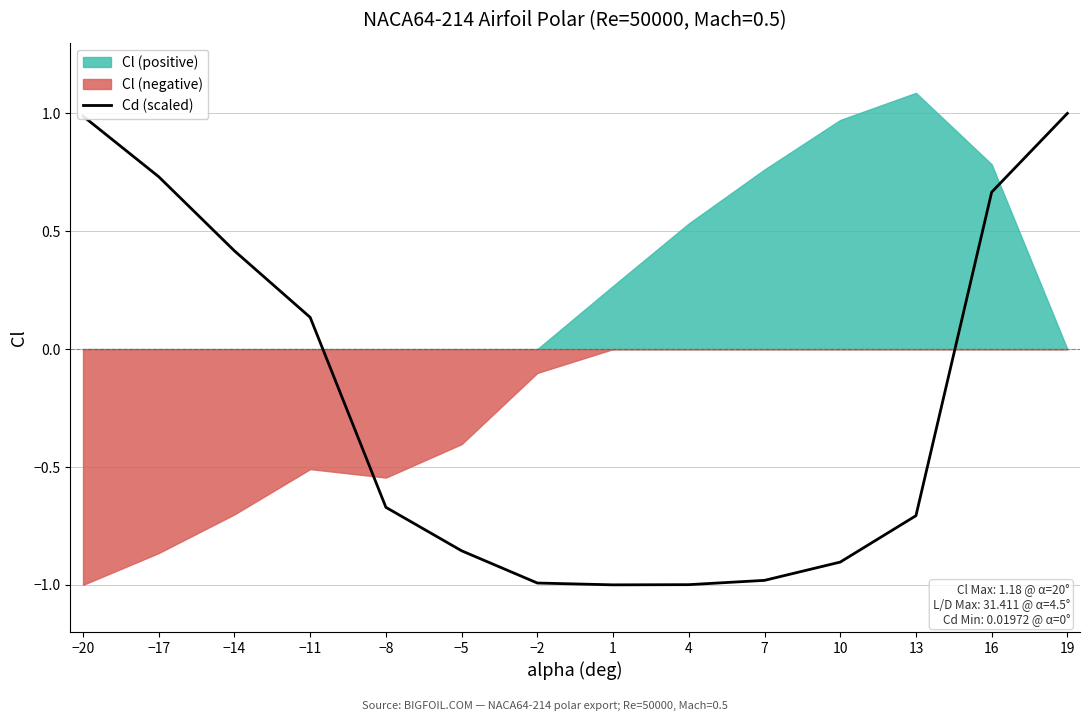

Where is the data nearest to the value 0?

−11